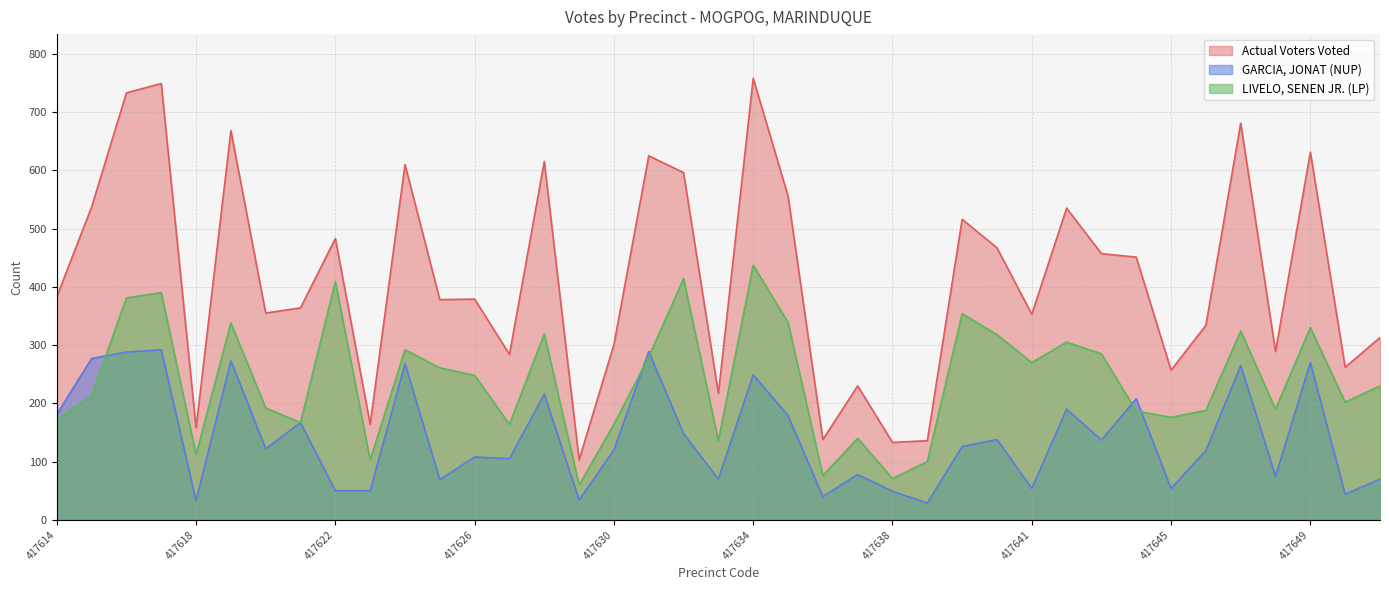

Between 417634 and 417623, which is larger?

417634